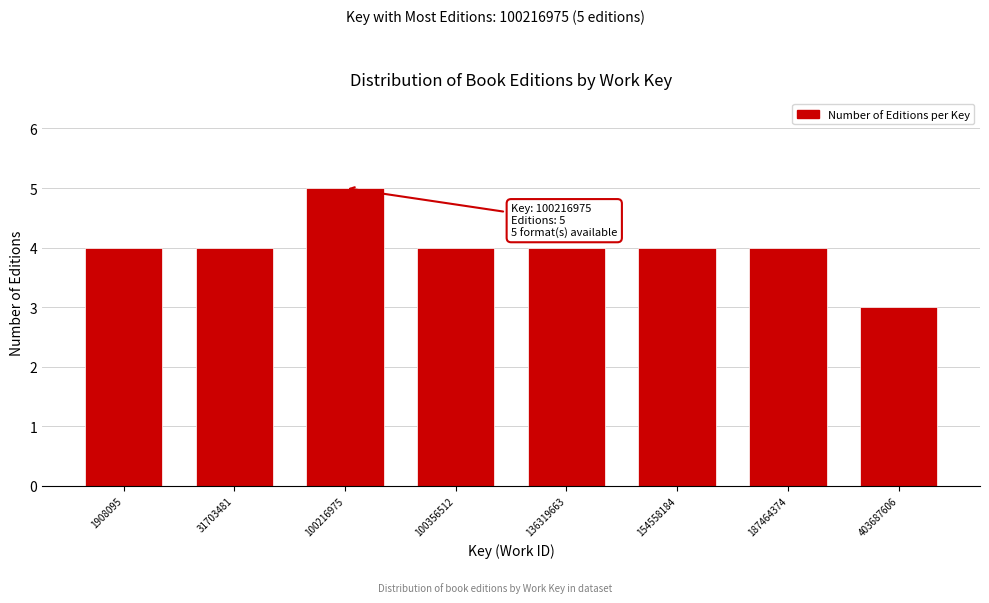

Reading left to right, list all the values displayed in this chart.

1908095=4	31703481=4	100216975=5	100356512=4	136319663=4	154558184=4	187464374=4	403687606=3